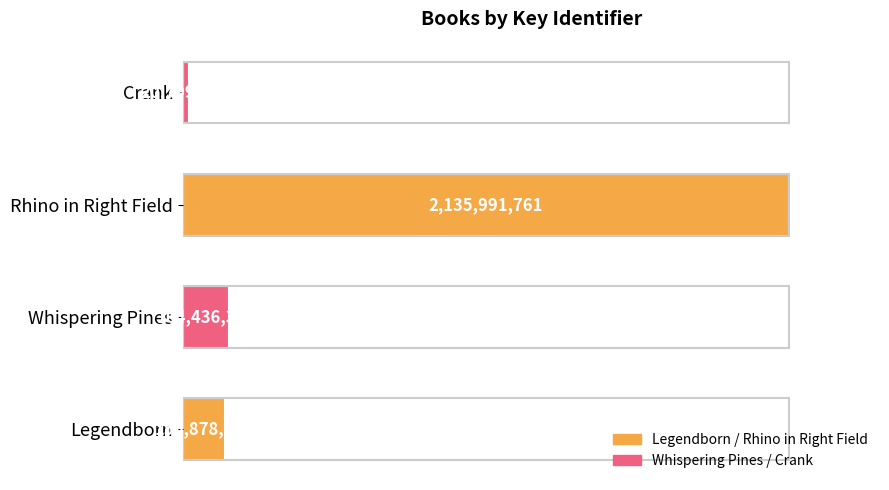

Rank the categories by value from lowest to highest.

Crank, Legendborn, Whispering Pines, Rhino in Right Field